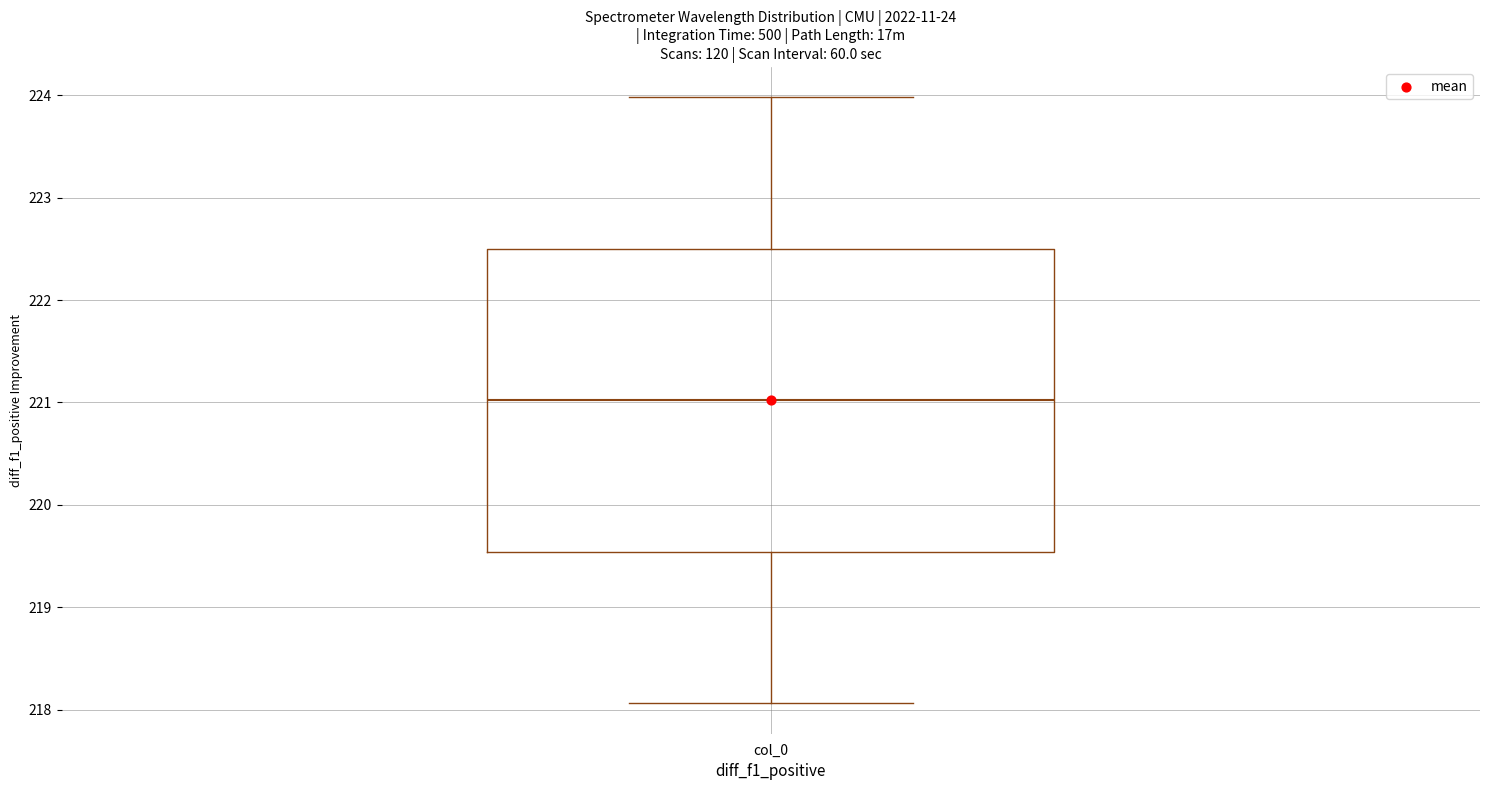

Read this box plot against the y-axis: the position of the median line, the range covered by the box, and the ends of both whiskers. The values are not printed on the chart, so give them approximately, as read against the axis.

median 221.0, box 219.5 to 222.5, whiskers 218.1 to 224.0